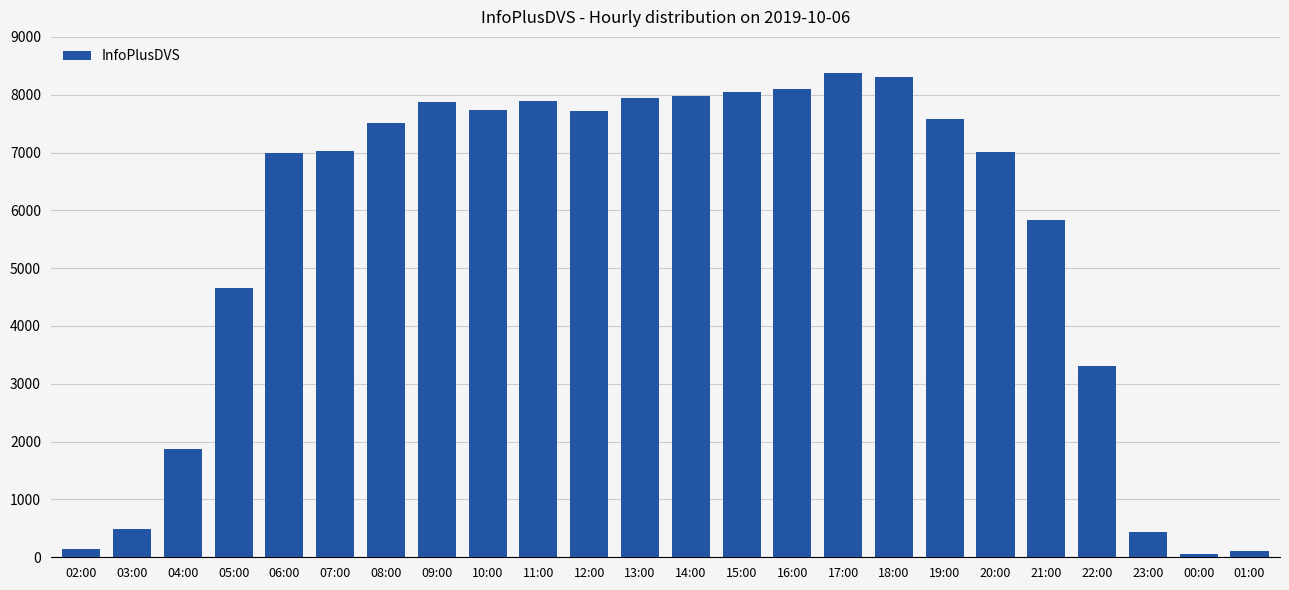

At which label is the value closest to 4220?

05:00